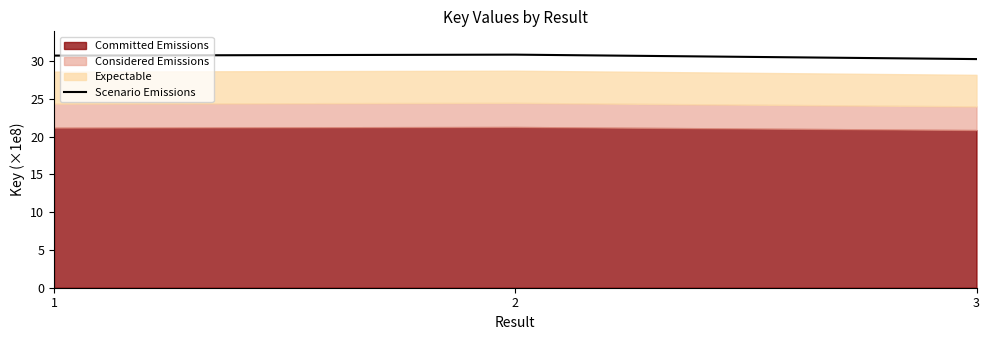

What is the highest value of the Scenario Emissions series?

30.9